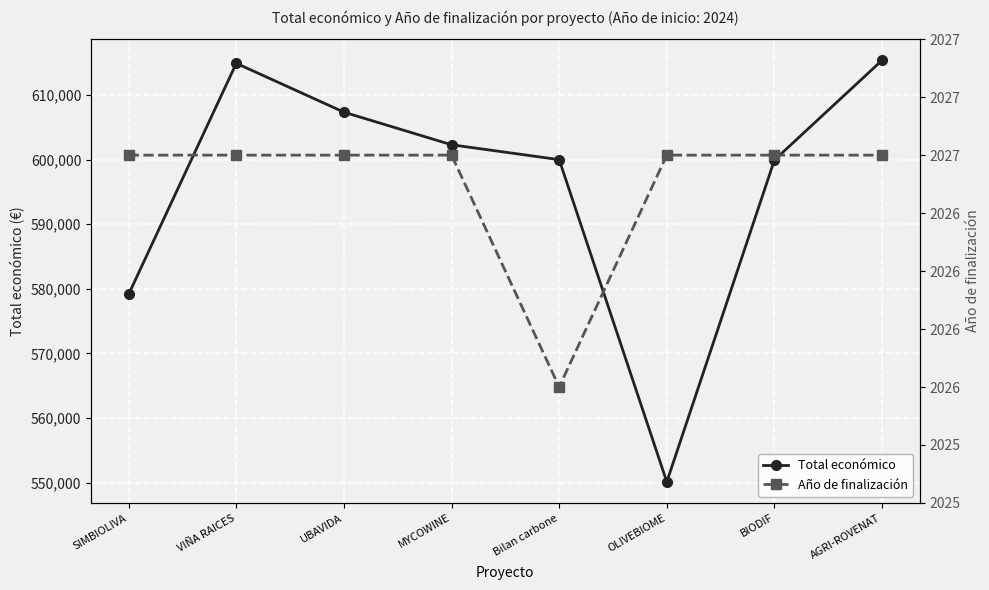

Which series changed the most between UBAVIDA and AGRI-ROVENAT?

Total económico